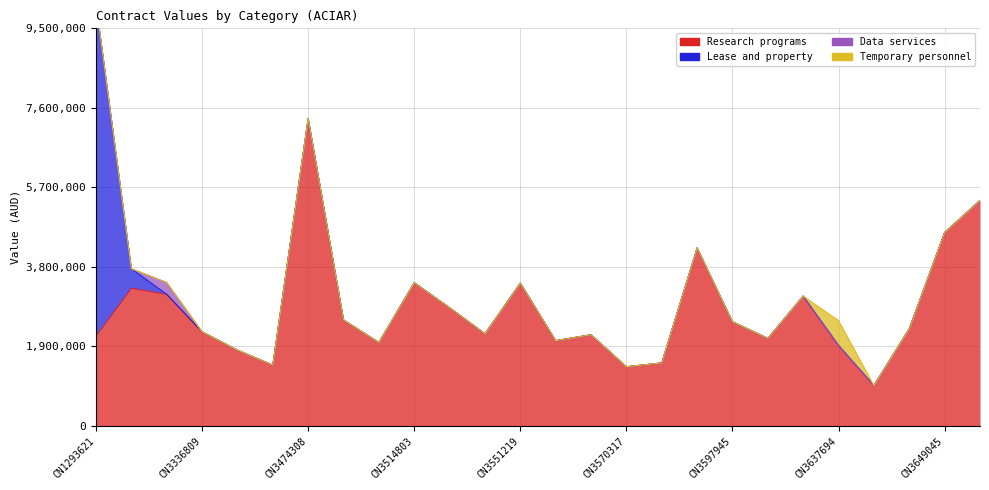

What is the spread (max minus min) of values at CN3510852?

2530000.0